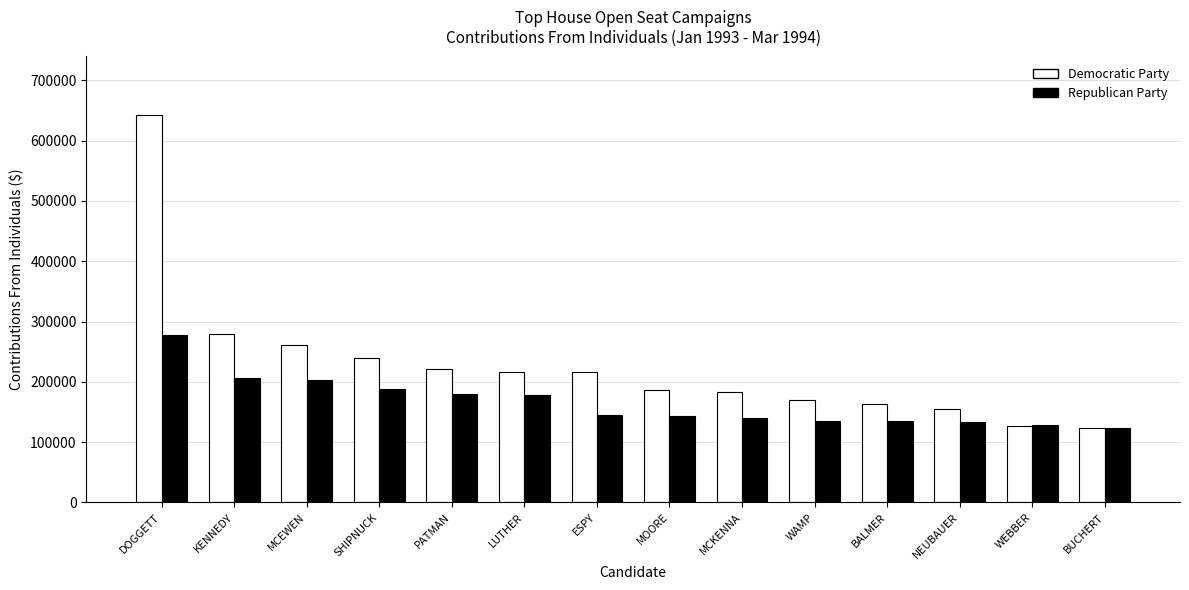

True or false: Democratic Party has a value of 222097 at PATMAN.

True